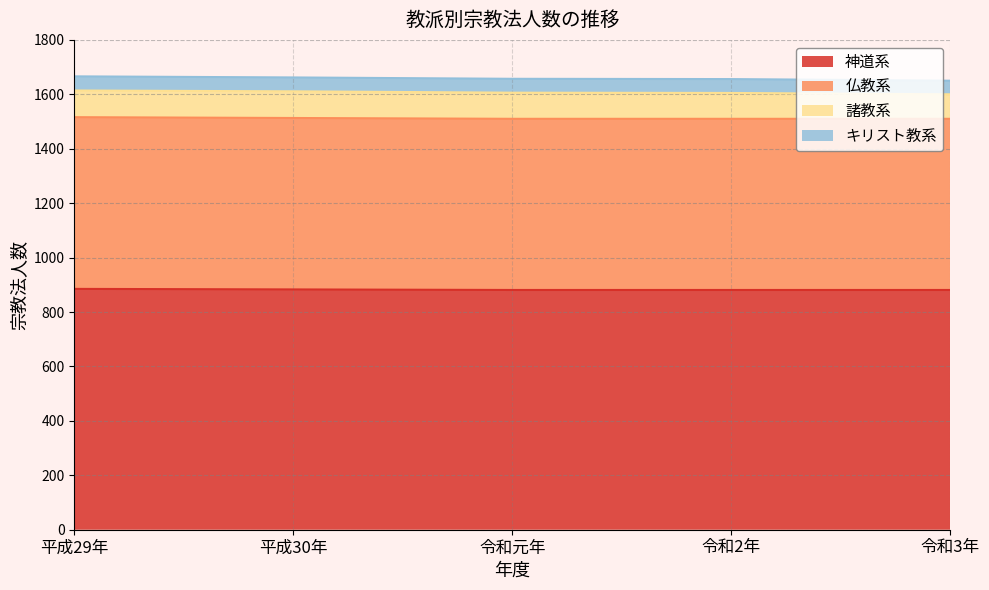

What is the difference between the second highest and second lowest values in the 神道系 series?

2